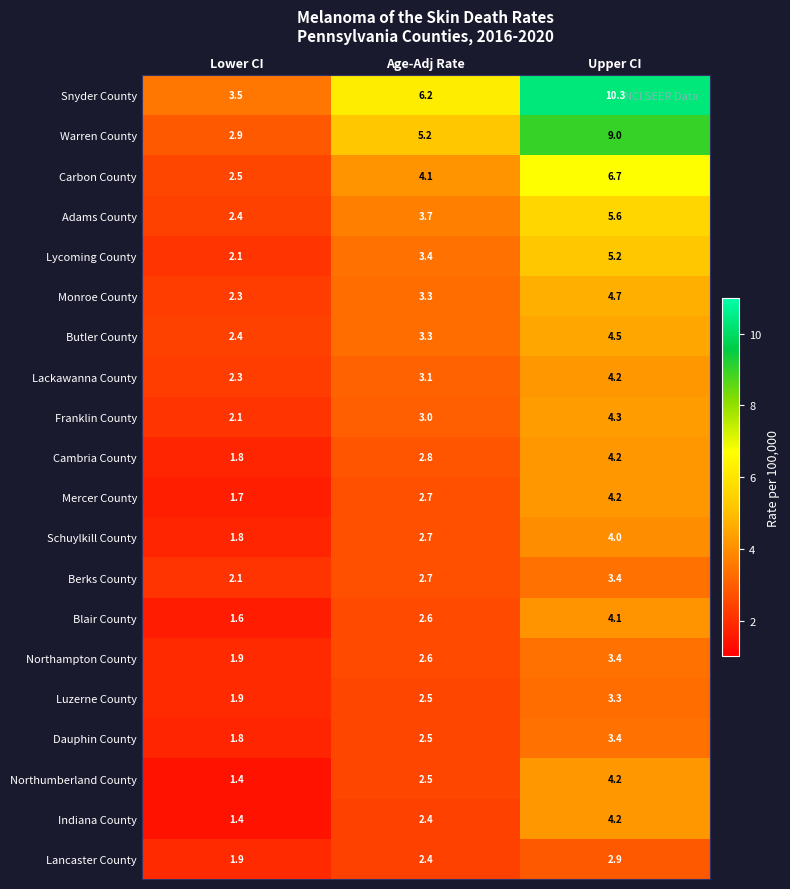

Is it true that Berks County equals 3.8 at Age-Adj Rate?

False